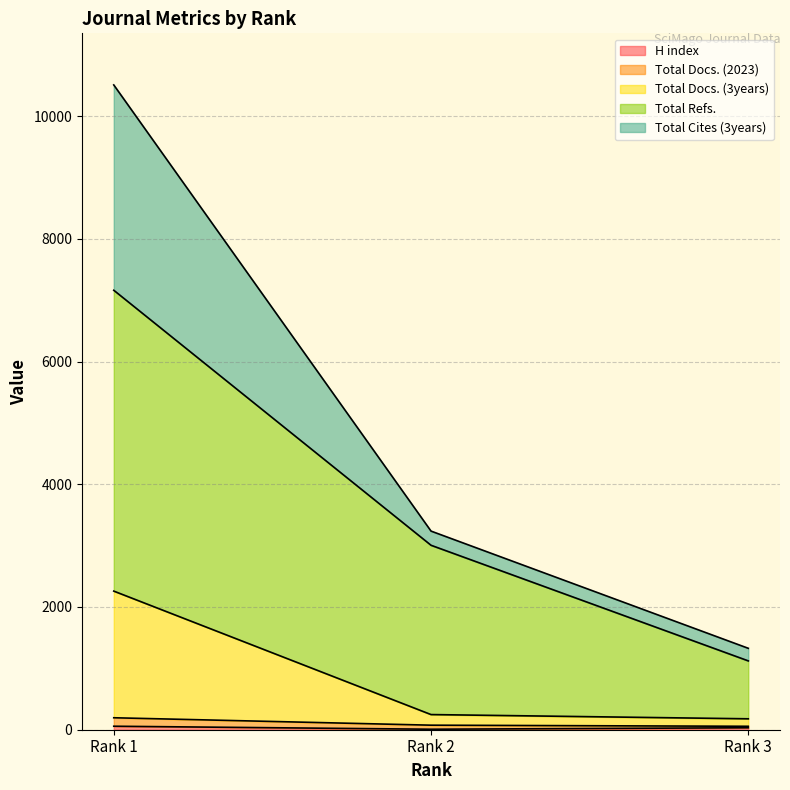

Does the chart display data point markers on the line(s)?

No